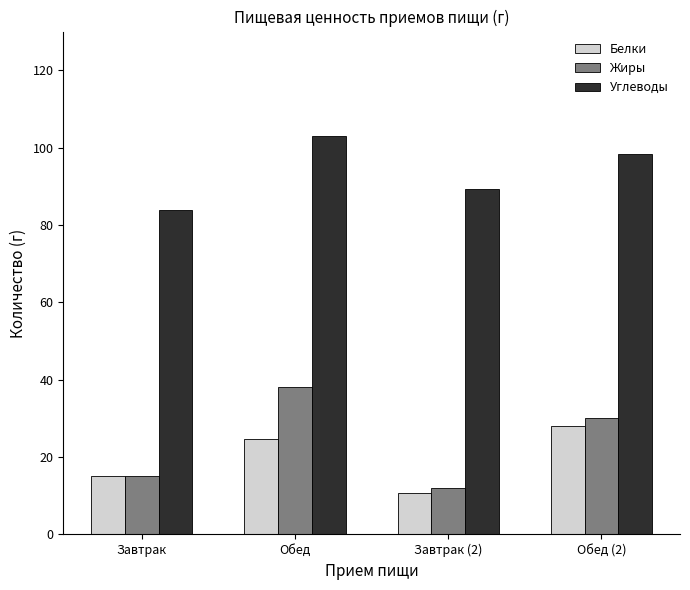

What is the smallest value displayed?

10.6